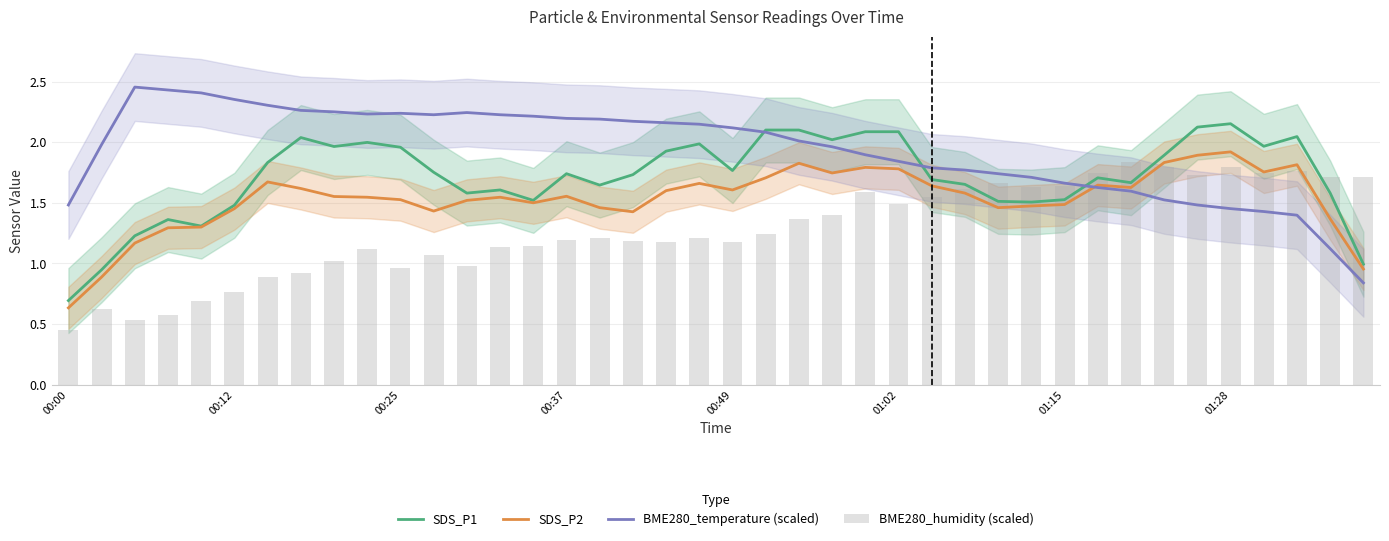

At 00:25, list the series in order from largest to smallest.

BME280_temperature (scaled), SDS_P1, SDS_P2, BME280_humidity (scaled)